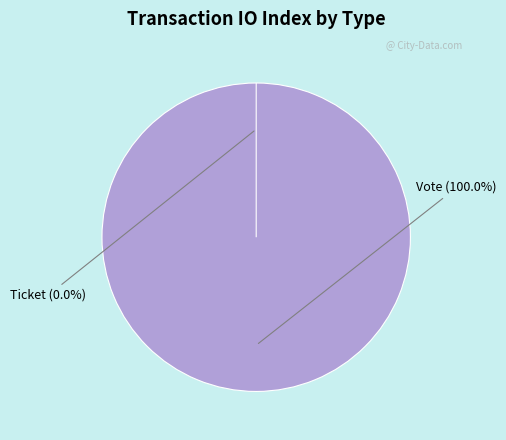

The Vote slice represents 99% of the pie. True or false?

False